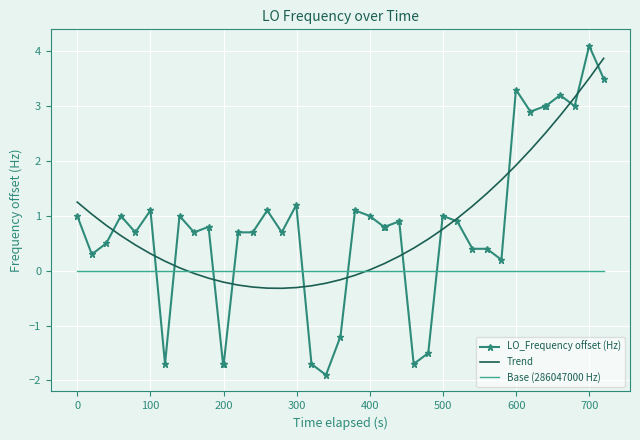

What is the minimum value for LO_Frequency offset (Hz)?

-1.9